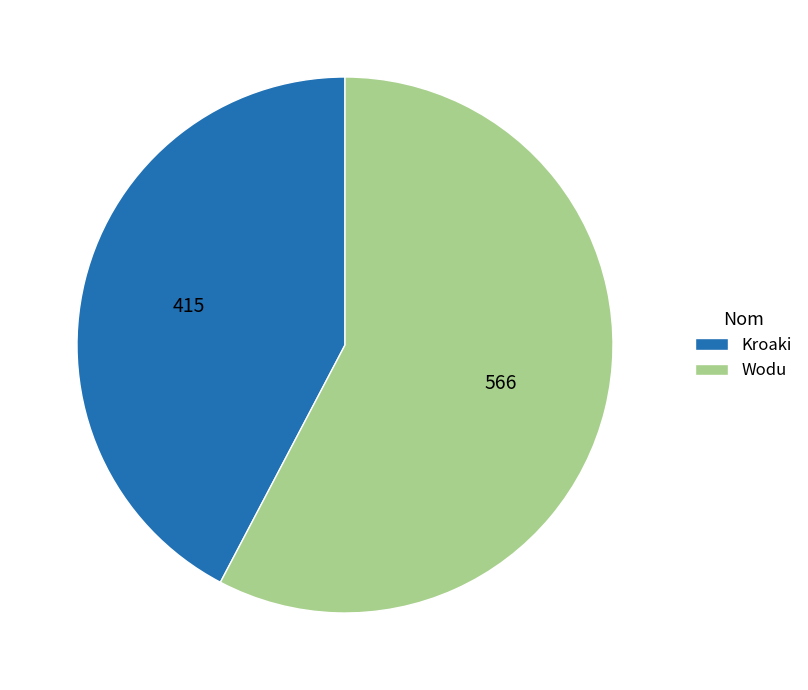

Between Wodu and Kroaki, which is larger?

Wodu